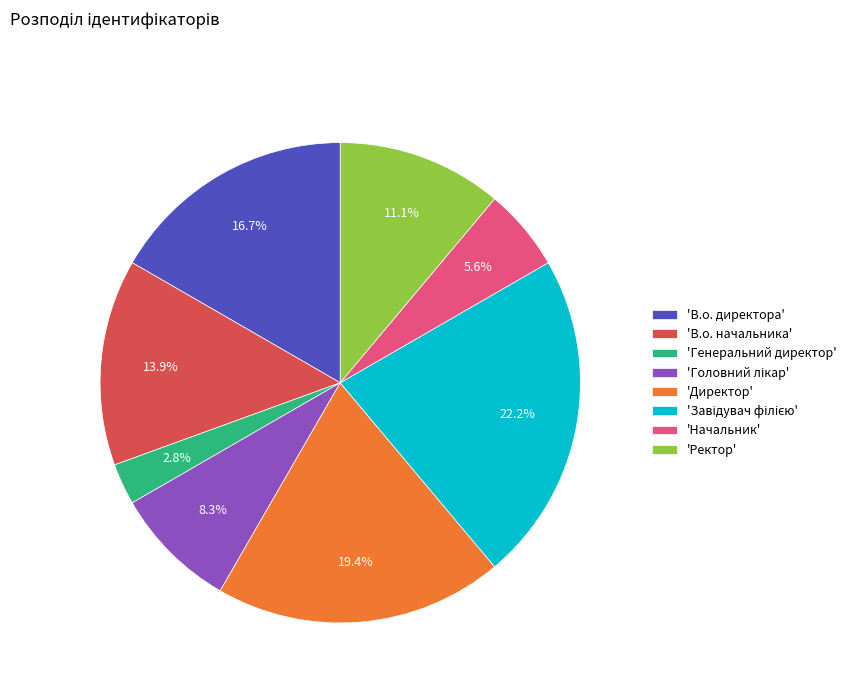

What is the ratio of the value at 'В.о. начальника' to the value at 'Директор'?

0.7